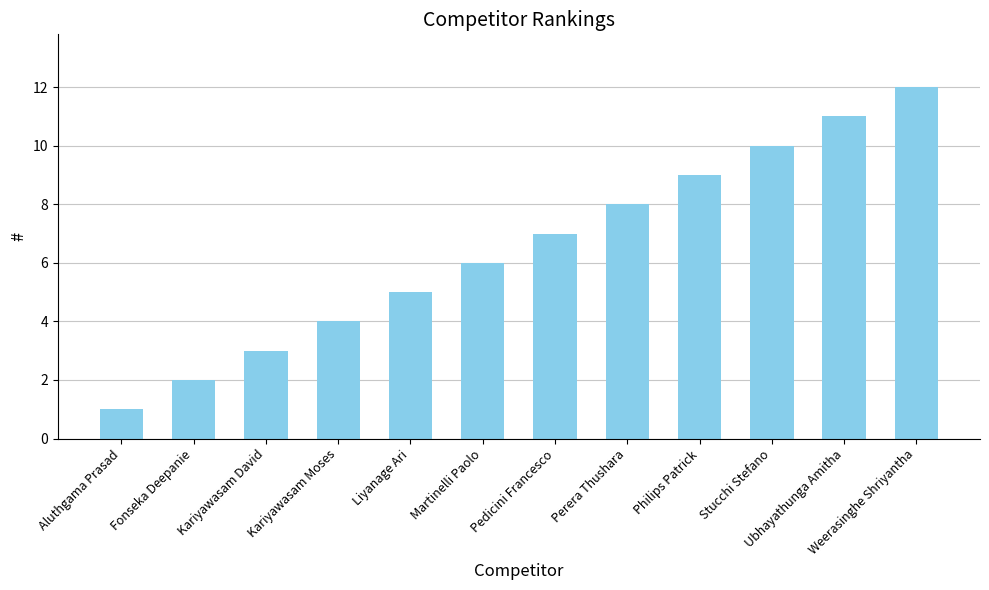

Rank the categories by value from highest to lowest.

Weerasinghe Shriyantha, Ubhayathunga Amitha, Stucchi Stefano, Philips Patrick, Perera Thushara, Pedicini Francesco, Martinelli Paolo, Liyanage Ari, Kariyawasam Moses, Kariyawasam David, Fonseka Deepanie, Aluthgama Prasad